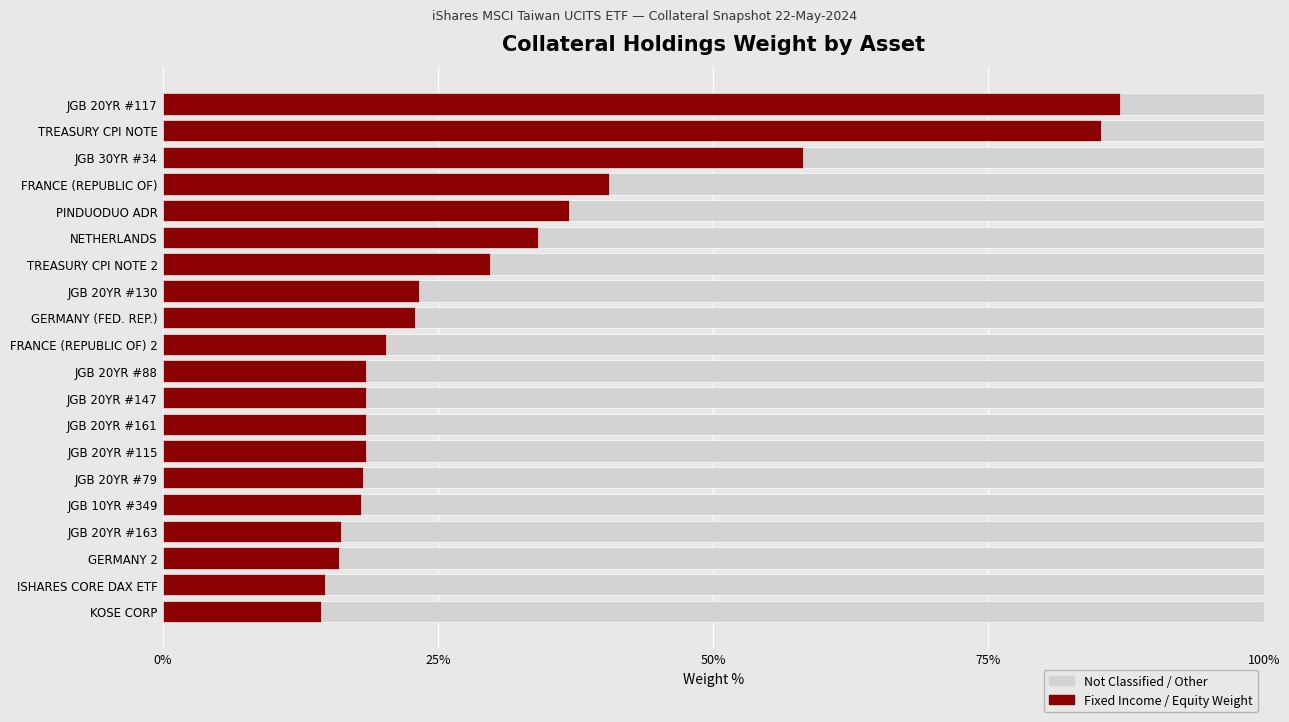

How many bars are there in each group?

2